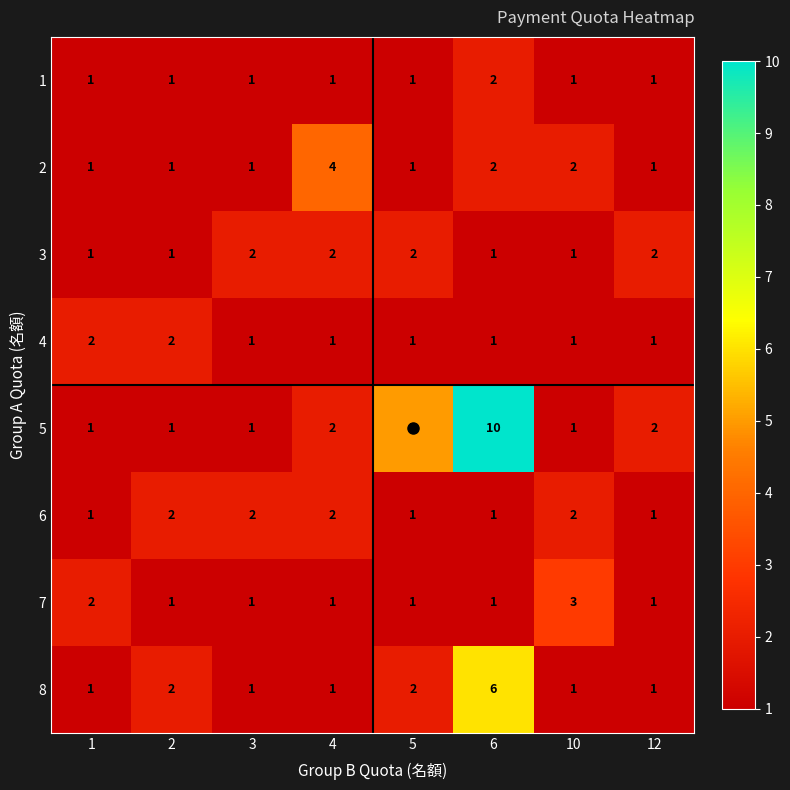

Is it true that 3 equals 4 at 5?

False